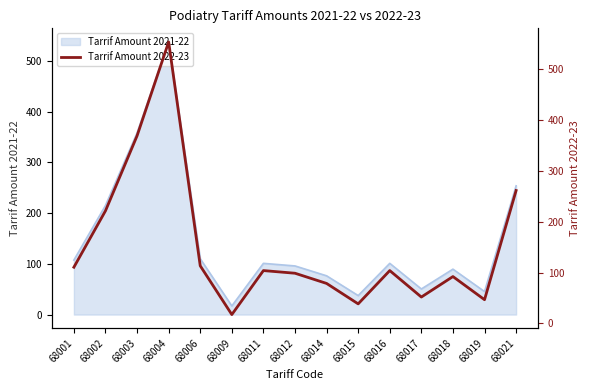

The chart shows a value of 878.1 at 68004. True or false?

False